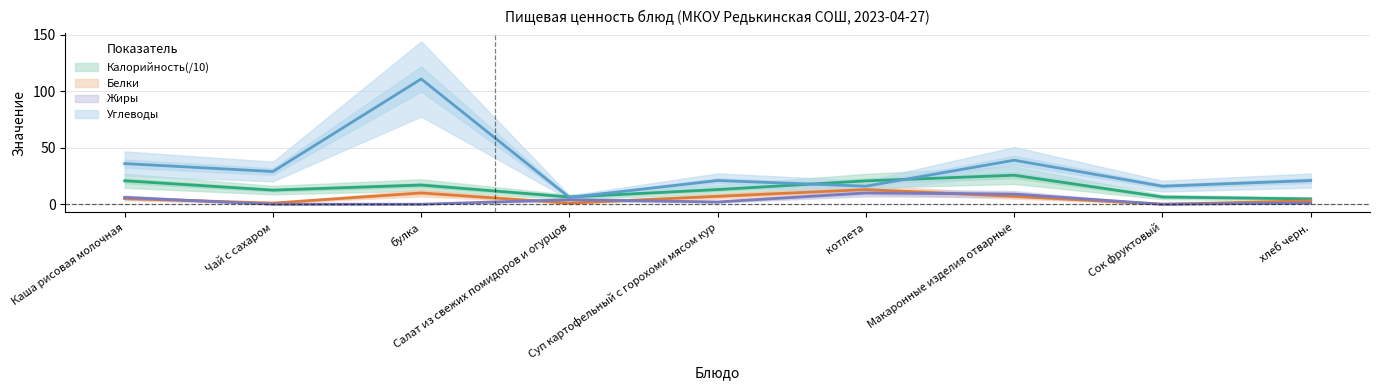

Reading left to right, what are all the values shown in this chart?

Калорийность: 20.8	12.5	17.0	6.4	13.0	20.7	25.7	6.4	4.7
Белки: 5.0	1.0	10.0	1.0	7.0	13.0	7.0	0.0	3.0
Жиры: 6.0	0.0	0.0	4.0	2.0	10.0	9.0	0.0	1.0
Углеводы: 36.0	29.0	111.0	6.0	21.0	16.0	39.0	16.0	21.0